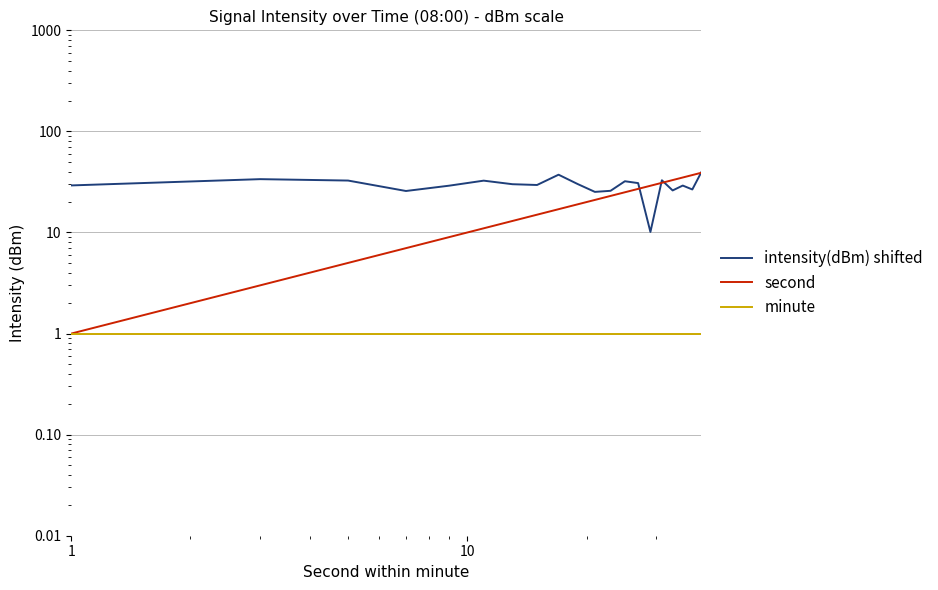

What is the maximum value for minute?

1.0